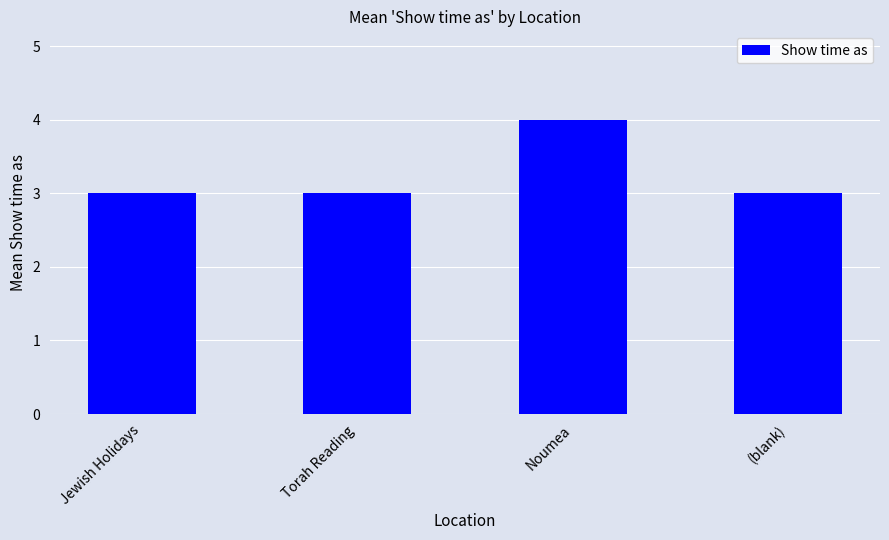

Read the value at Noumea.

4